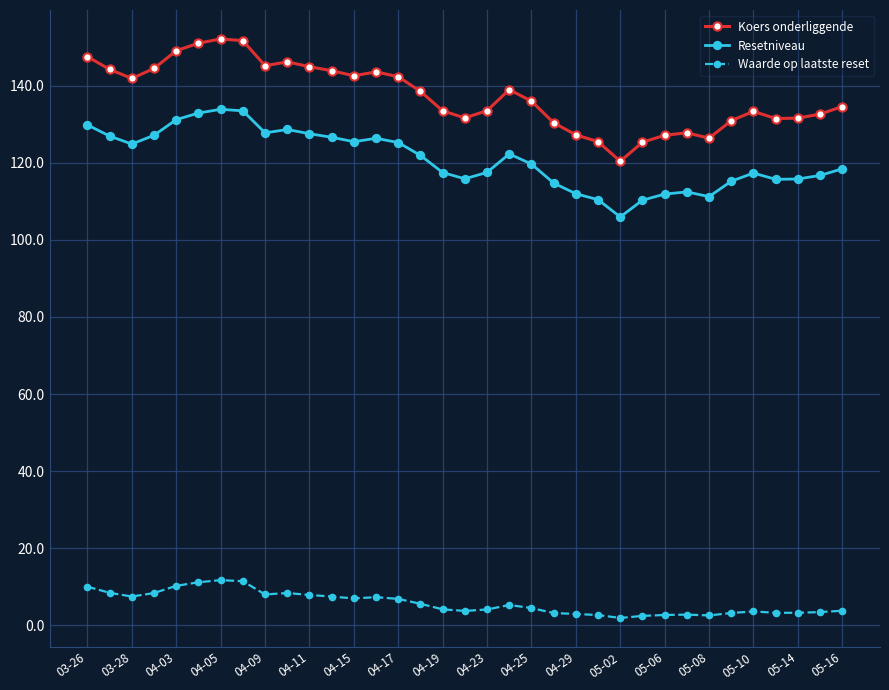

What is the difference between the maximum and second lowest values in the Koers onderliggende series?

26.8